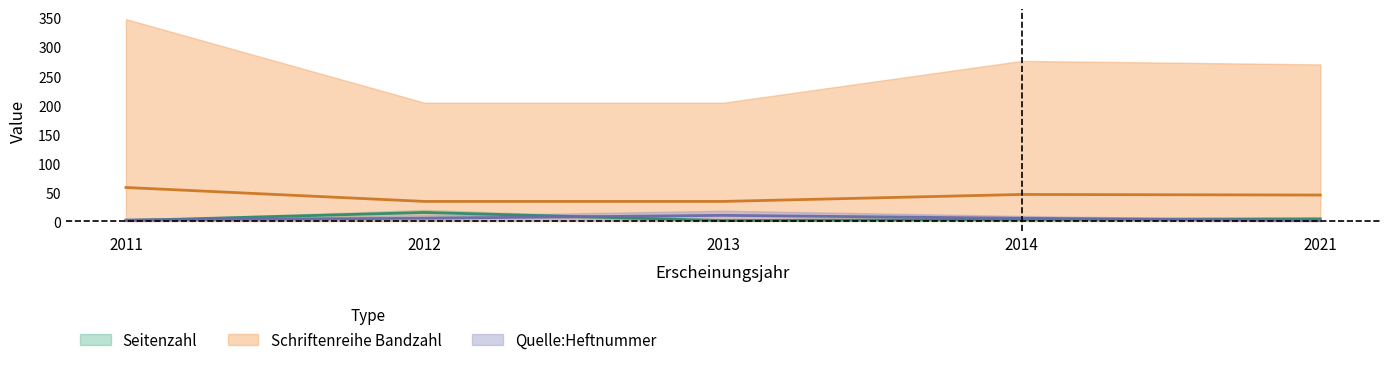

Which series has the largest total across all categories?

Schriftenreihe Bandzahl